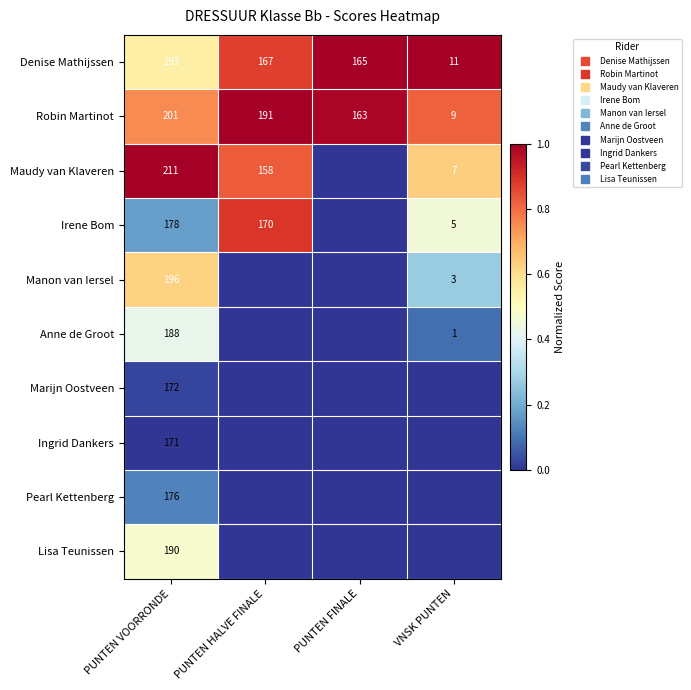

How many Maudy van Klaveren values are between 0 and 1?

4